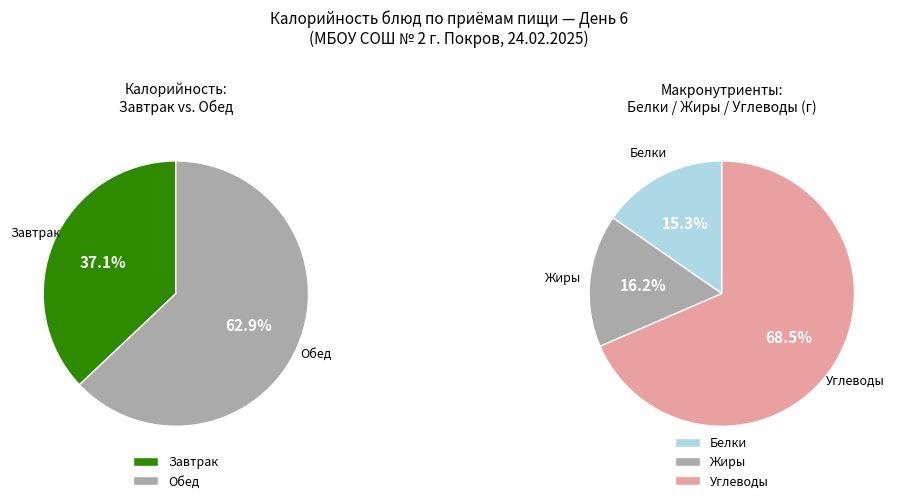

To the nearest percent, what is the combined percentage of Завтрак and Обед?

100%